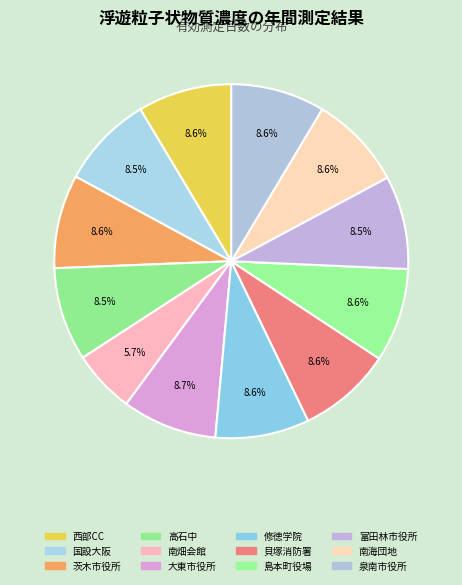

Rank the categories by value from highest to lowest.

大東市役所, 西部コミュニティセンター, 府立修徳学院, 貝塚市消防署, 南海団地, 泉南市役所, 茨木市役所, 島本町役場, 高石中学校, 富田林市役所, 国設大阪, 池田市立南畑会館